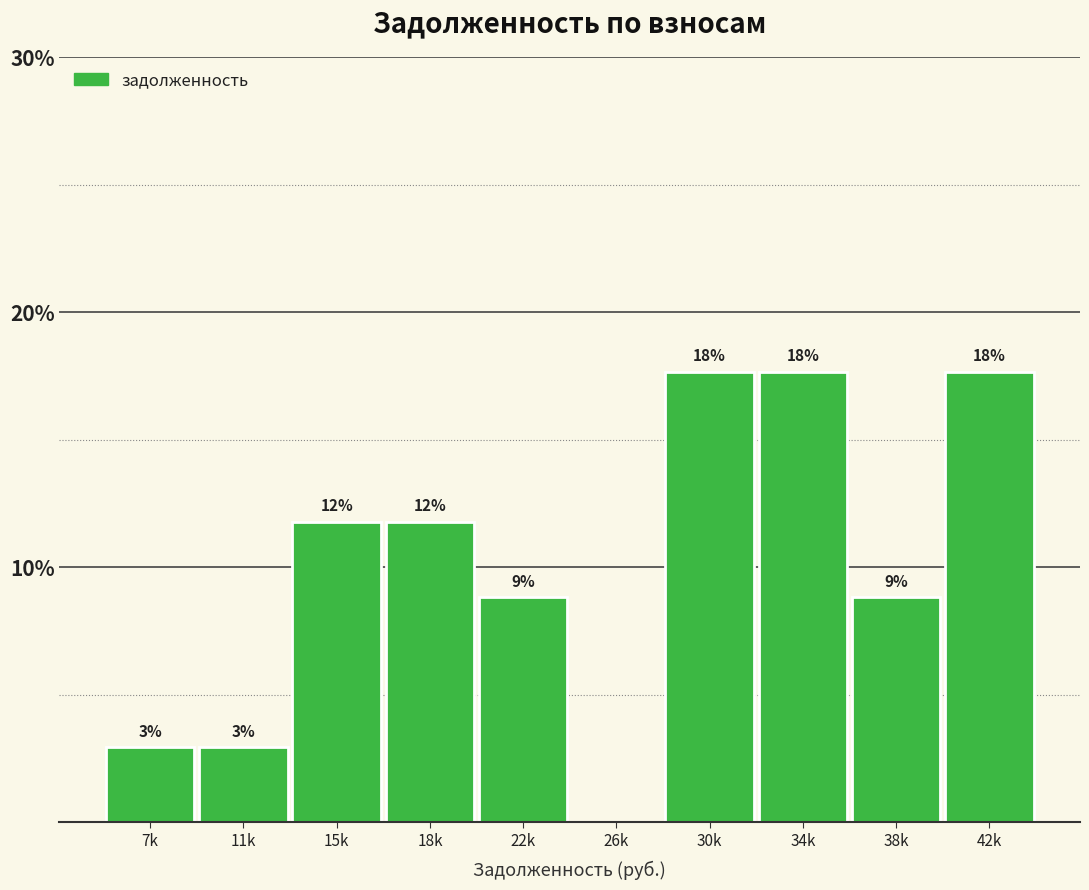

Are the bars horizontal?

No